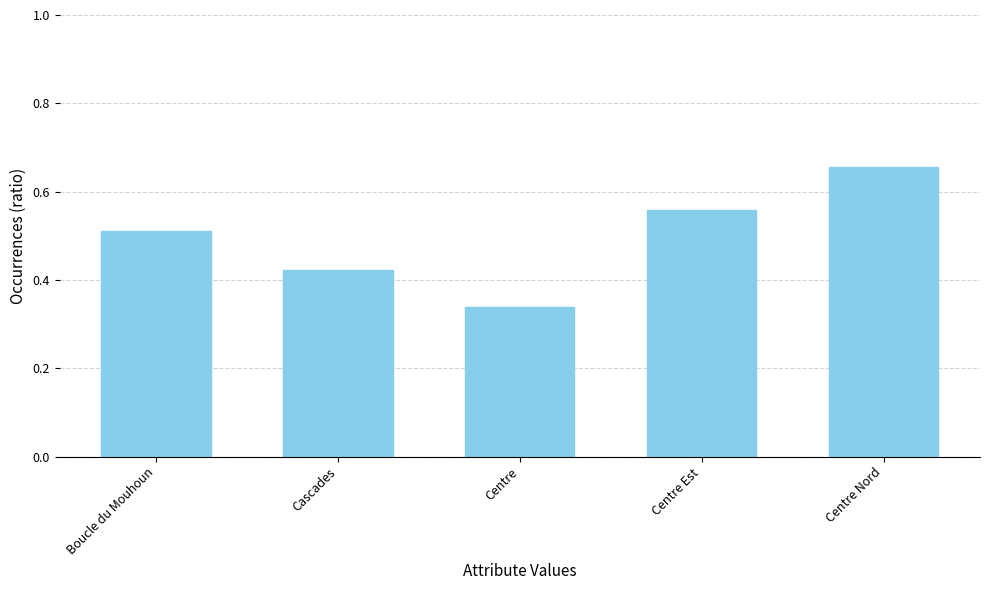

Which label corresponds to the largest value in the chart?

Centre Nord